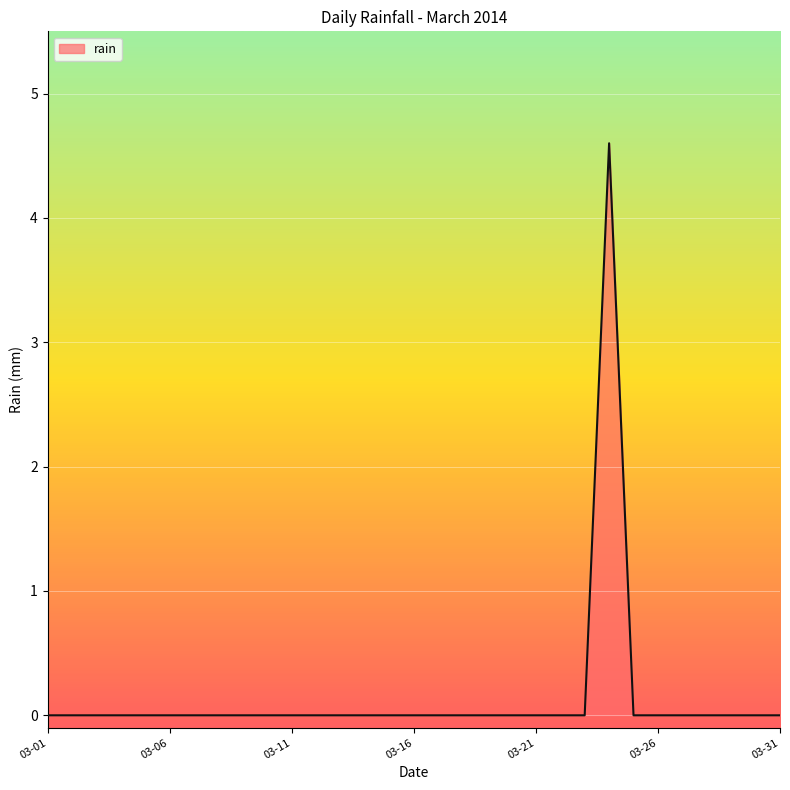

What is the maximum value shown in the chart?

4.6